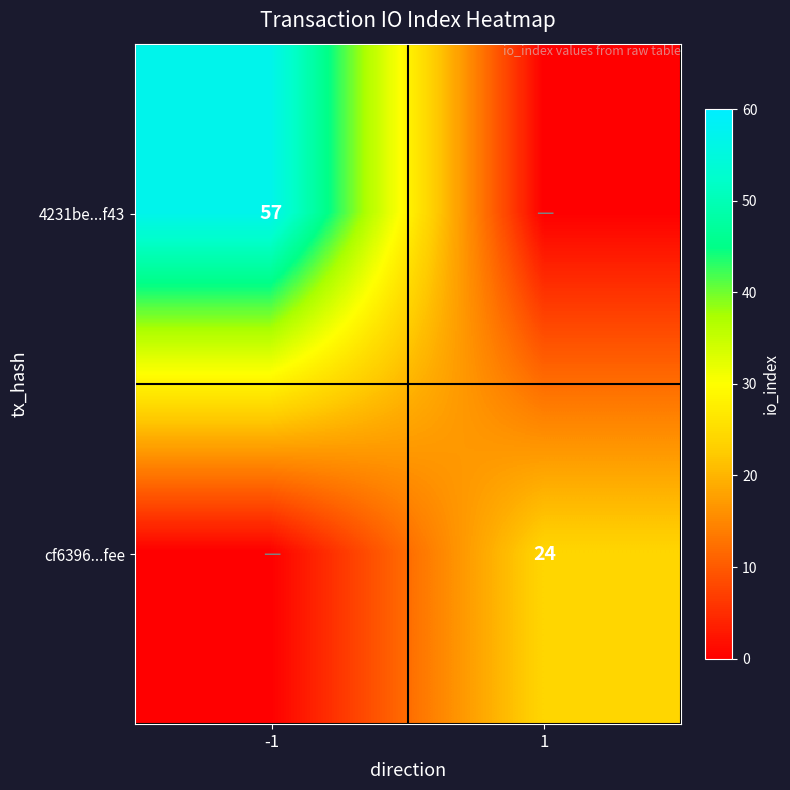

Is the value of cf6396...fee at 1 greater than the value of 4231be...f43 at -1?

No